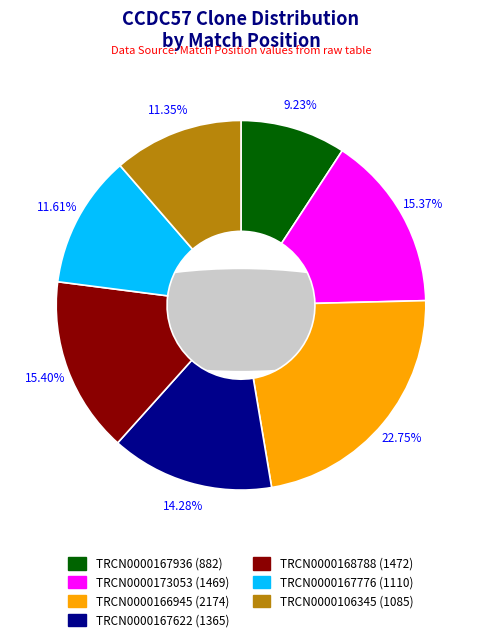

Which slice is the largest?

TRCN0000166945